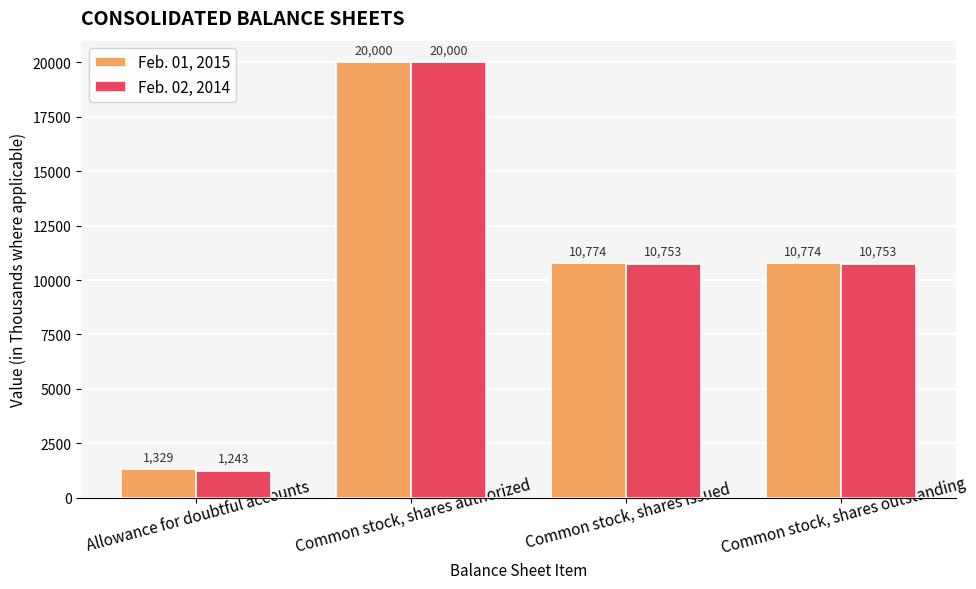

What is the value of the Feb. 01, 2015 bar at the 1st from the left?

1329